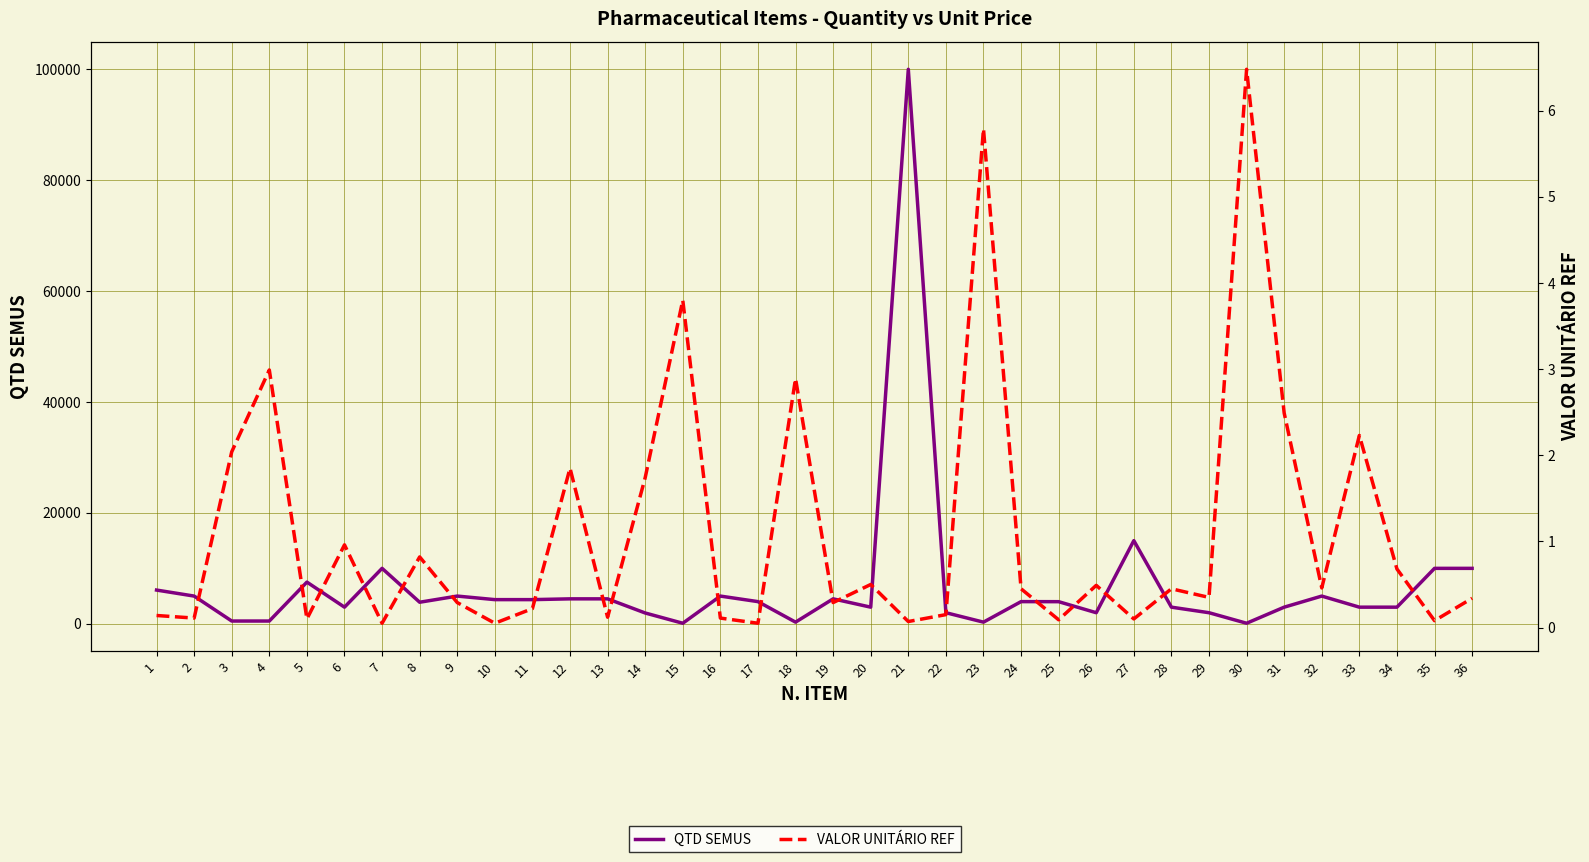

What is the value of the VALOR UNITÁRIO REF point at the 35th from the left?

0.1